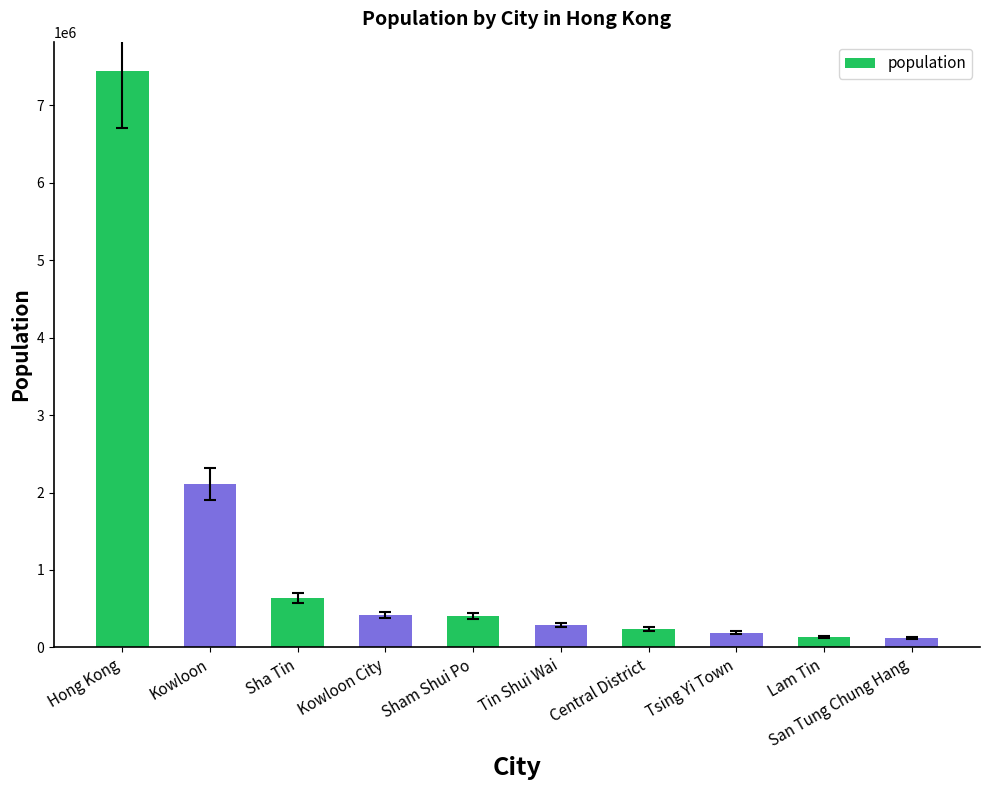

Which has a higher value, Tin Shui Wai or Hong Kong?

Hong Kong